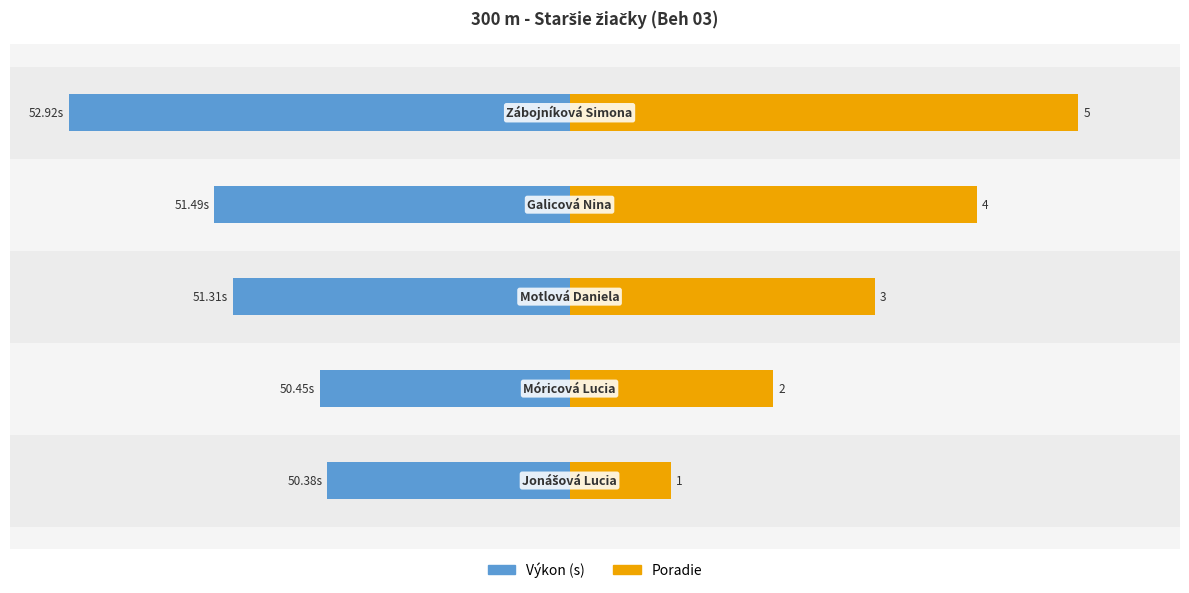

Between 2 and 1, which is larger?

1